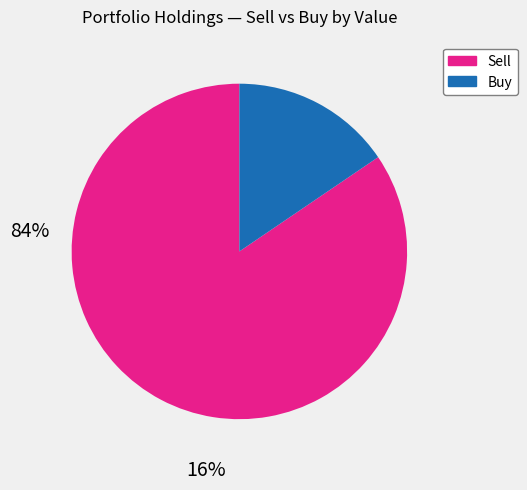

Count the number of slices in the pie.

2